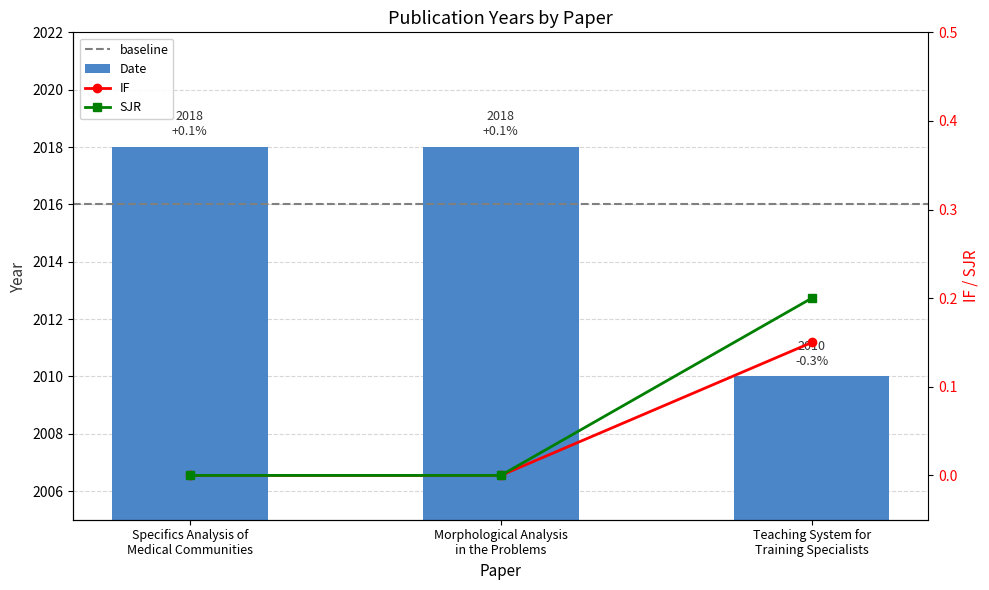

What position from the right is Specifics Analysis of
Medical Communities?

3